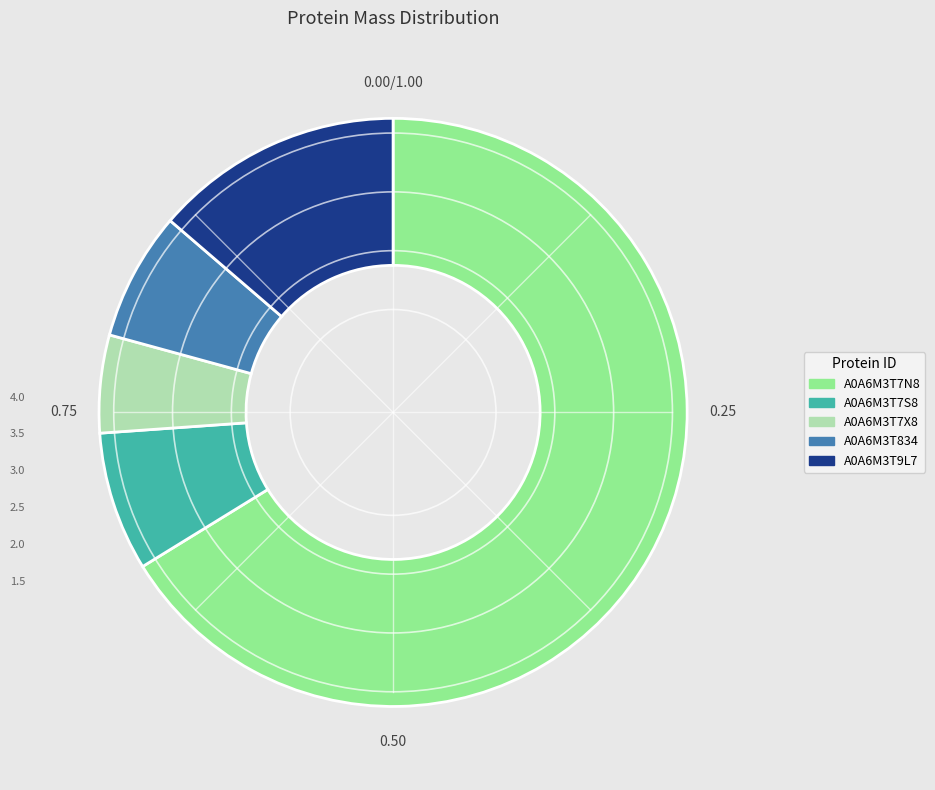

Rank the categories by value from highest to lowest.

A0A6M3T7N8, A0A6M3T9L7, A0A6M3T7S8, A0A6M3T834, A0A6M3T7X8